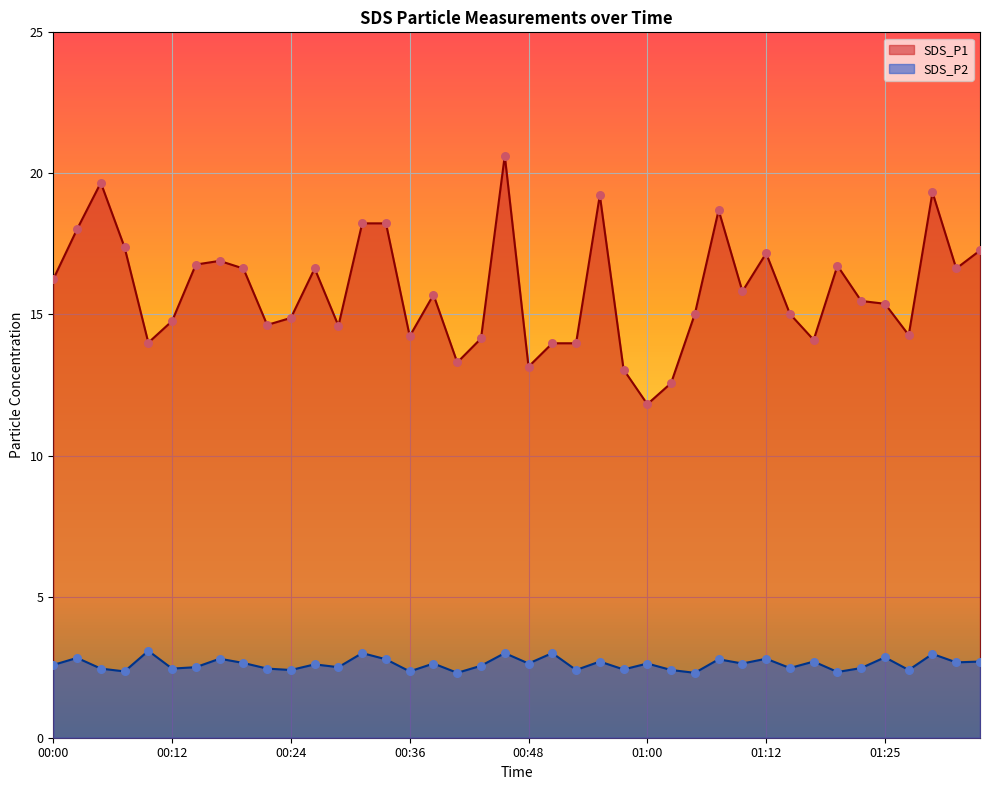

What are all the series names shown in the legend?

SDS_P1, SDS_P2